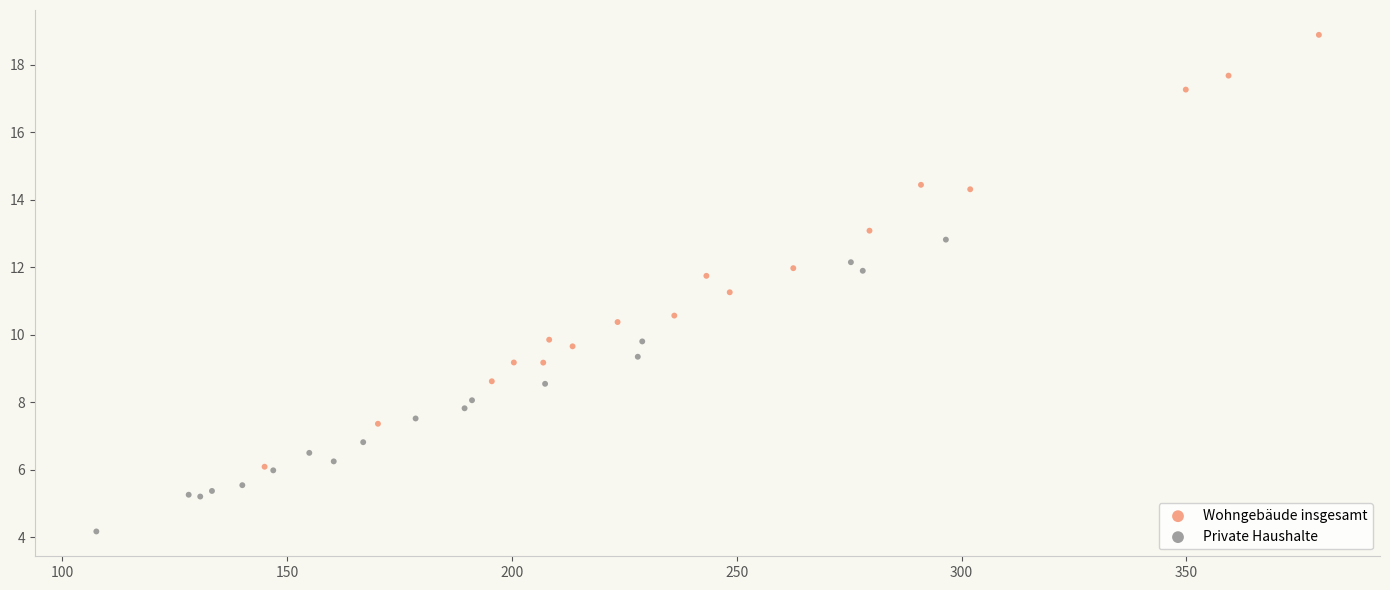

Which series reaches the minimum Y coordinate?

Private Haushalte